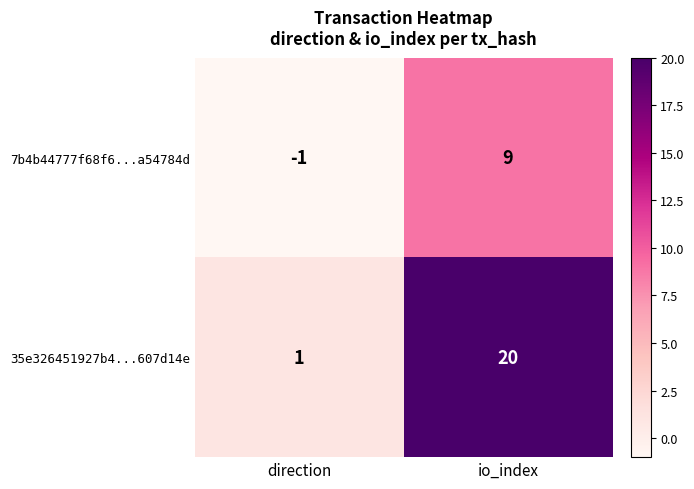

Reading left to right, what are all the values shown in this chart?

7b4b44777f68f6...a54784d: -1	9
35e326451927b4...607d14e: 1	20